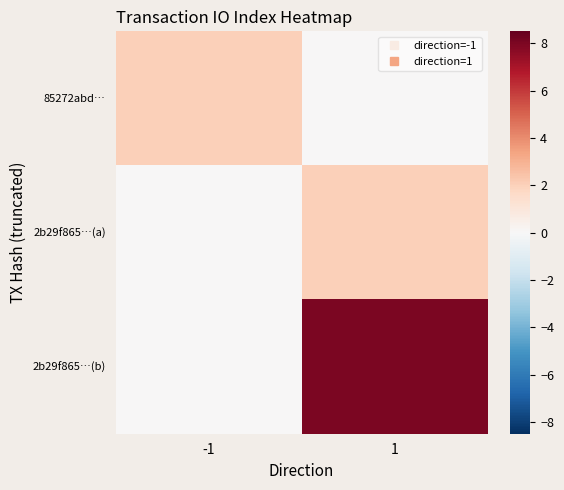

How many series are shown in this chart?

3